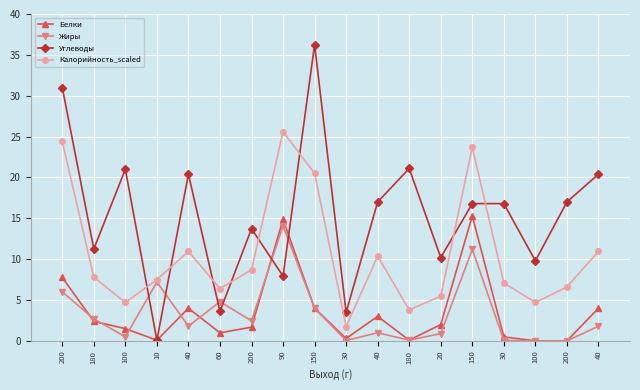

Does the chart have visible grid lines?

Yes